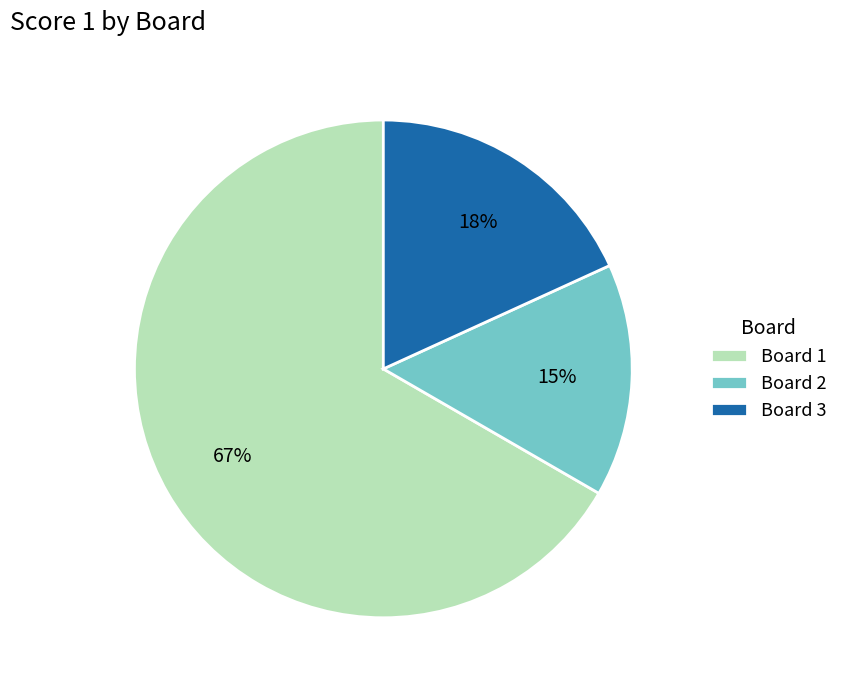

Rank the categories by value from lowest to highest.

Board 2, Board 3, Board 1